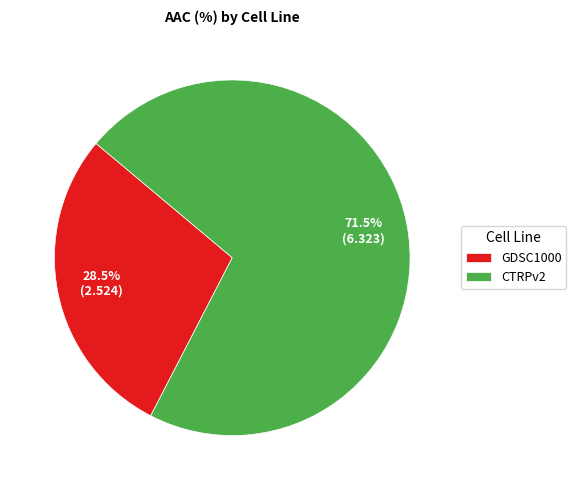

What is the ratio of the value at CTRPv2 to the value at GDSC1000?

2.5